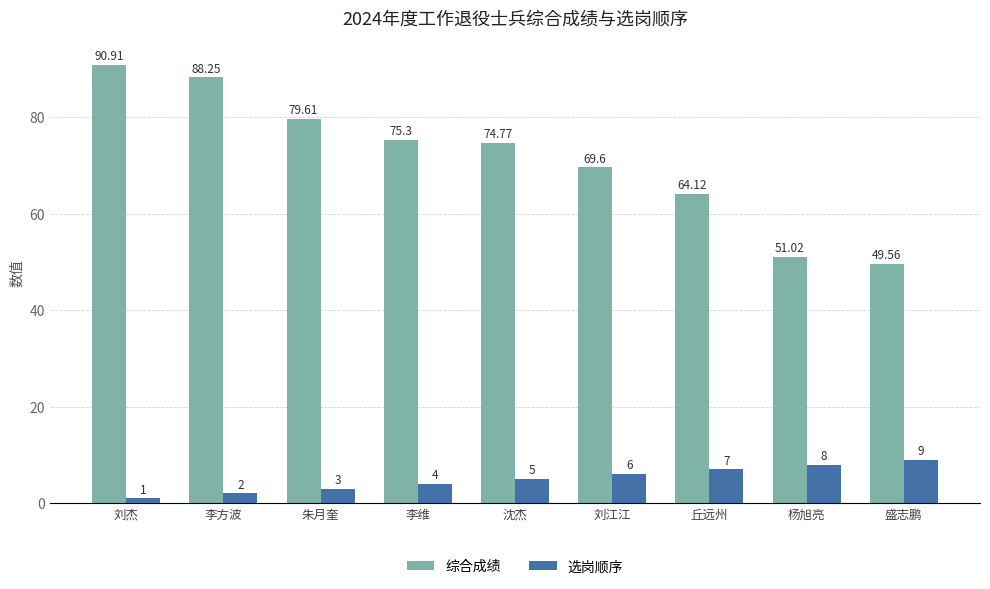

Where is 选岗顺序 nearest to the value 5?

沈杰